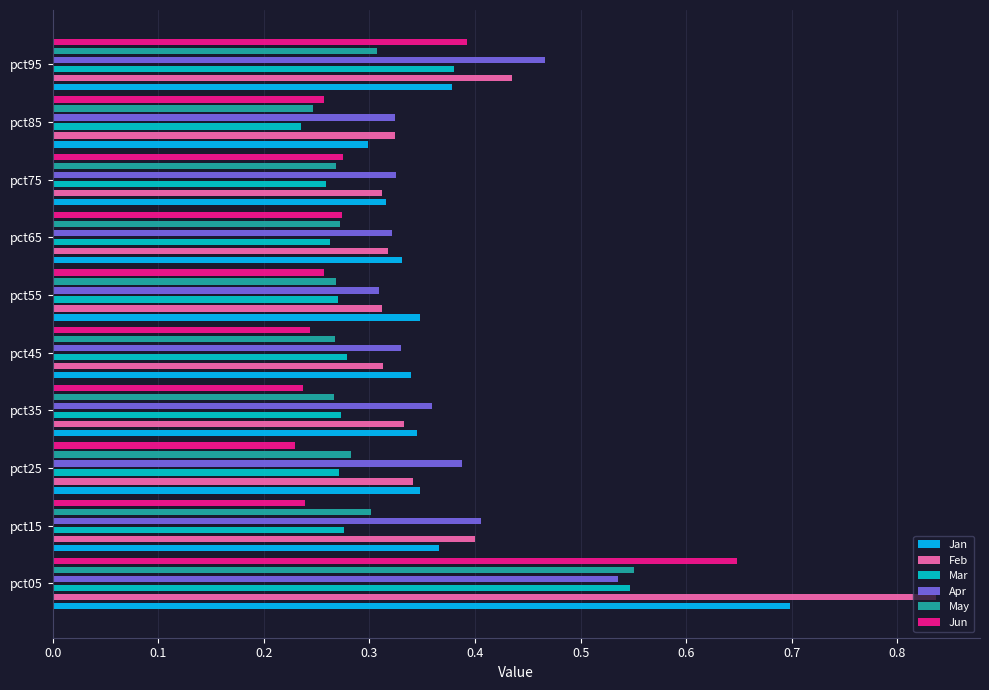

How many May values are between 0 and 1?

10